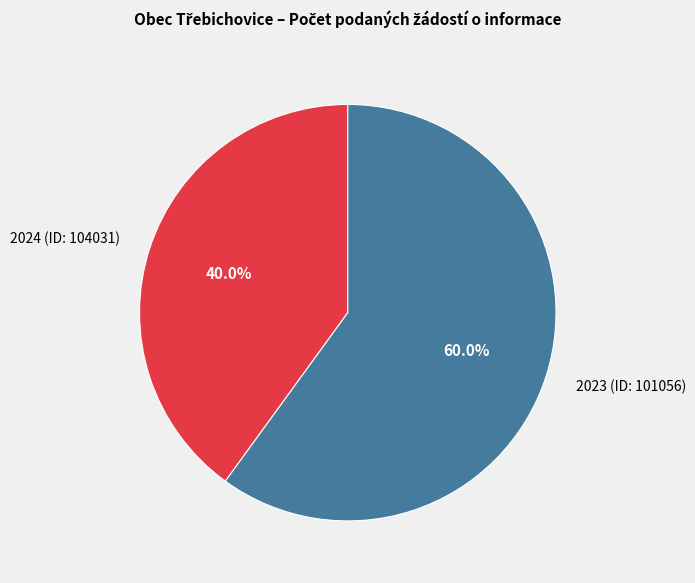

Rank the categories by value from highest to lowest.

2023 (ID: 101056), 2024 (ID: 104031)